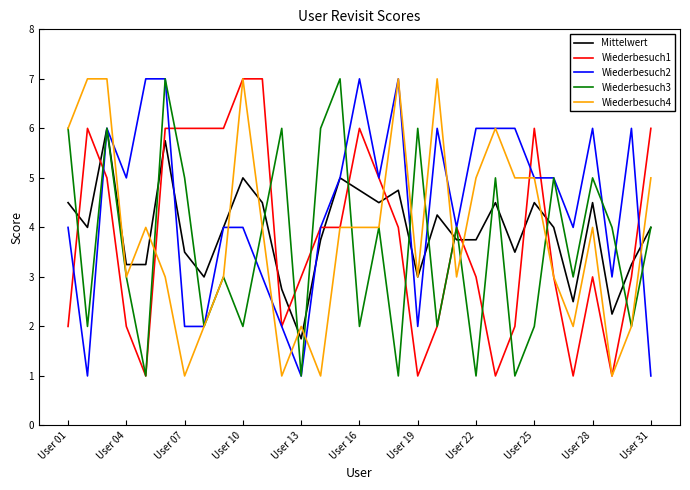

What is the minimum value shown in the chart?

1.0